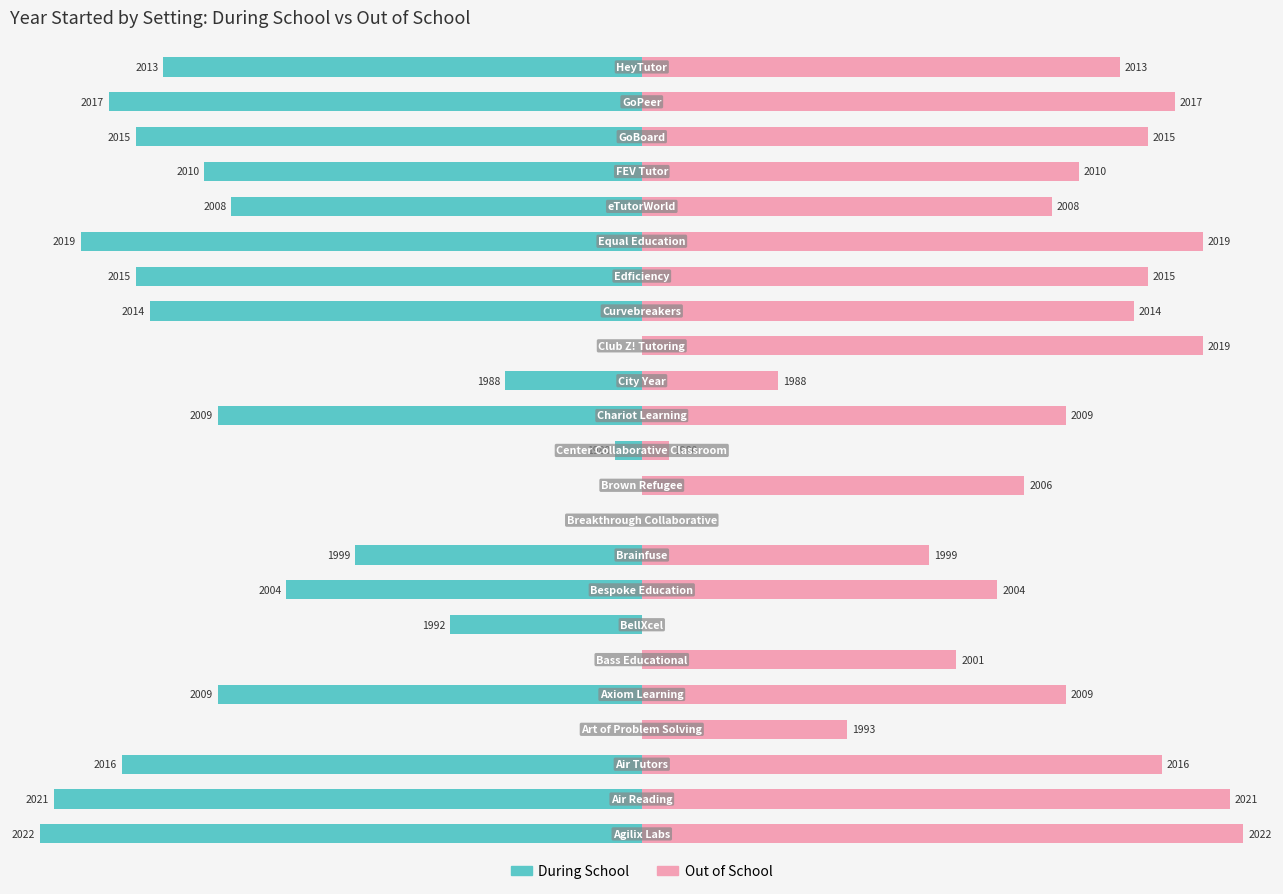

At 10, list the series in order from largest to smallest.

Out of School, During School